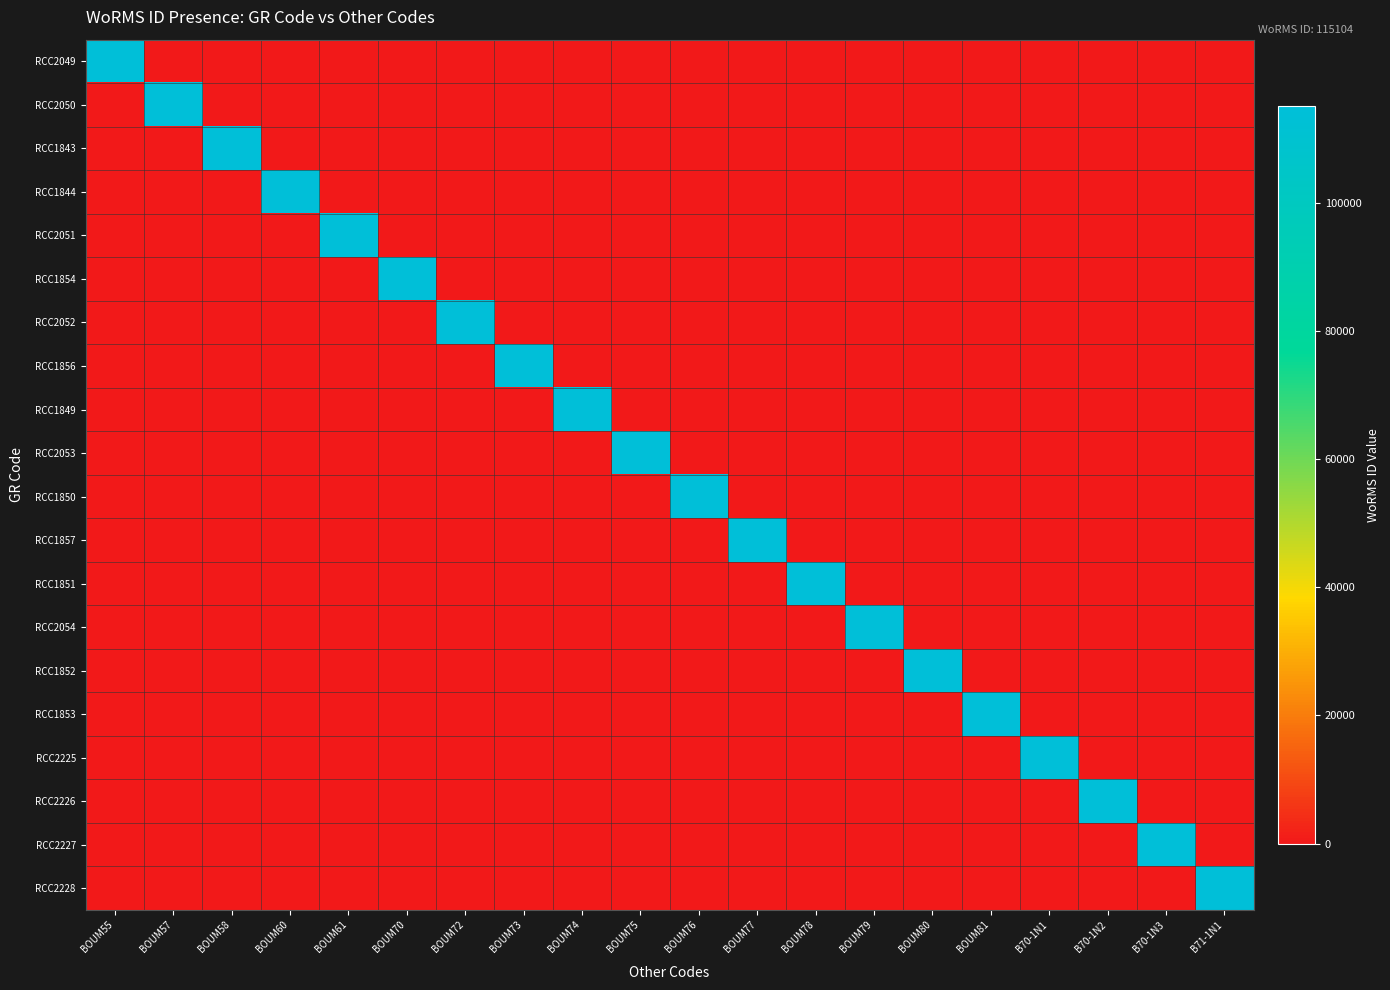

Which category has the lowest value across all series?

BOUM57